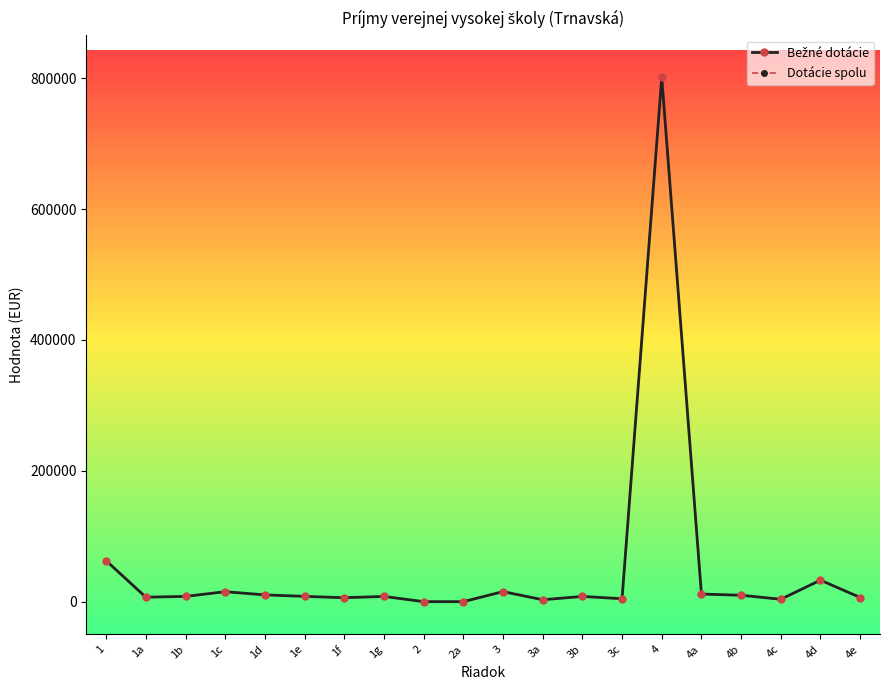

Between 3b and 4b, which is larger?

4b